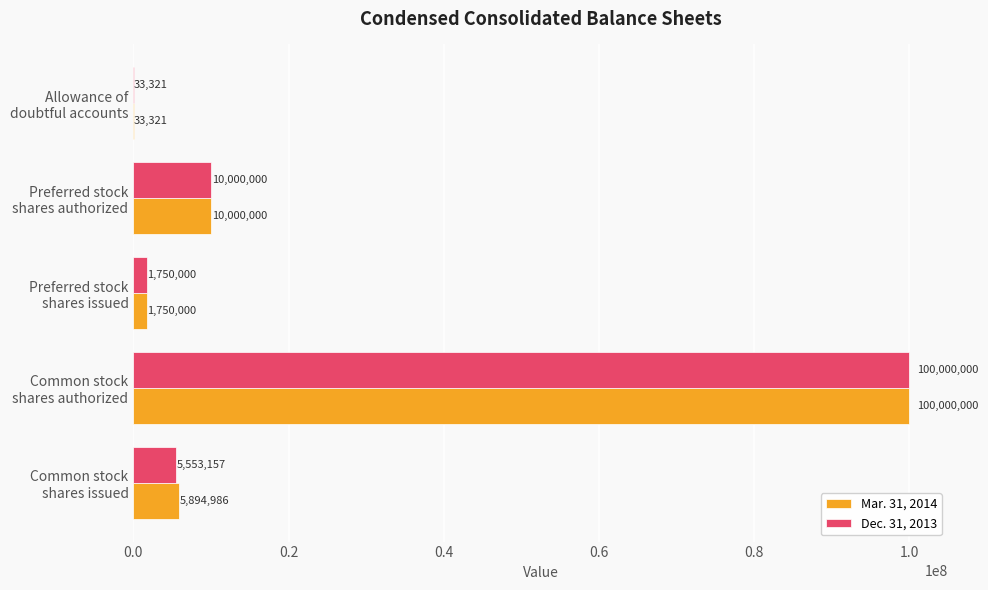

Which series has the largest total across all categories?

Mar. 31, 2014